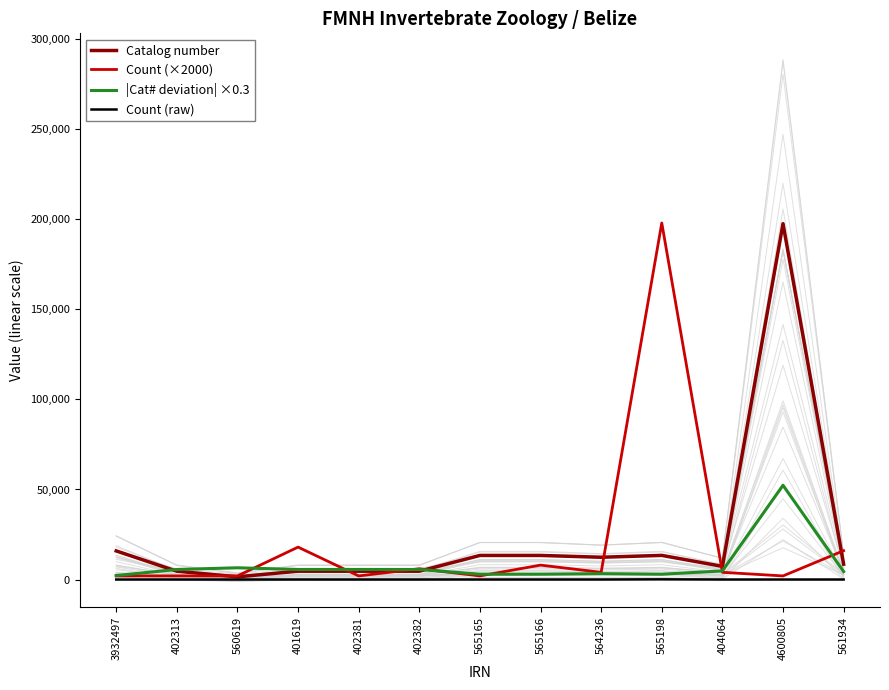

What is the value of the Catalog number point at the 1st from the left?

15885.0